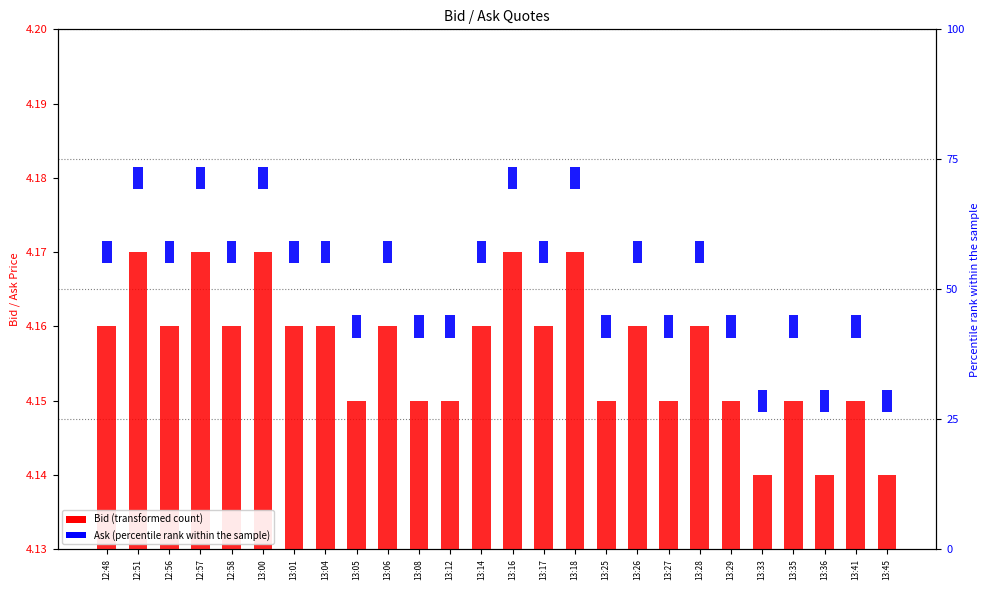

Rank the categories by Bid value from highest to lowest.

12:51, 12:57, 13:00, 13:16, 13:18, 12:48, 12:56, 12:58, 13:01, 13:04, 13:06, 13:14, 13:17, 13:26, 13:28, 13:05, 13:08, 13:12, 13:25, 13:27, 13:29, 13:35, 13:41, 13:33, 13:36, 13:45